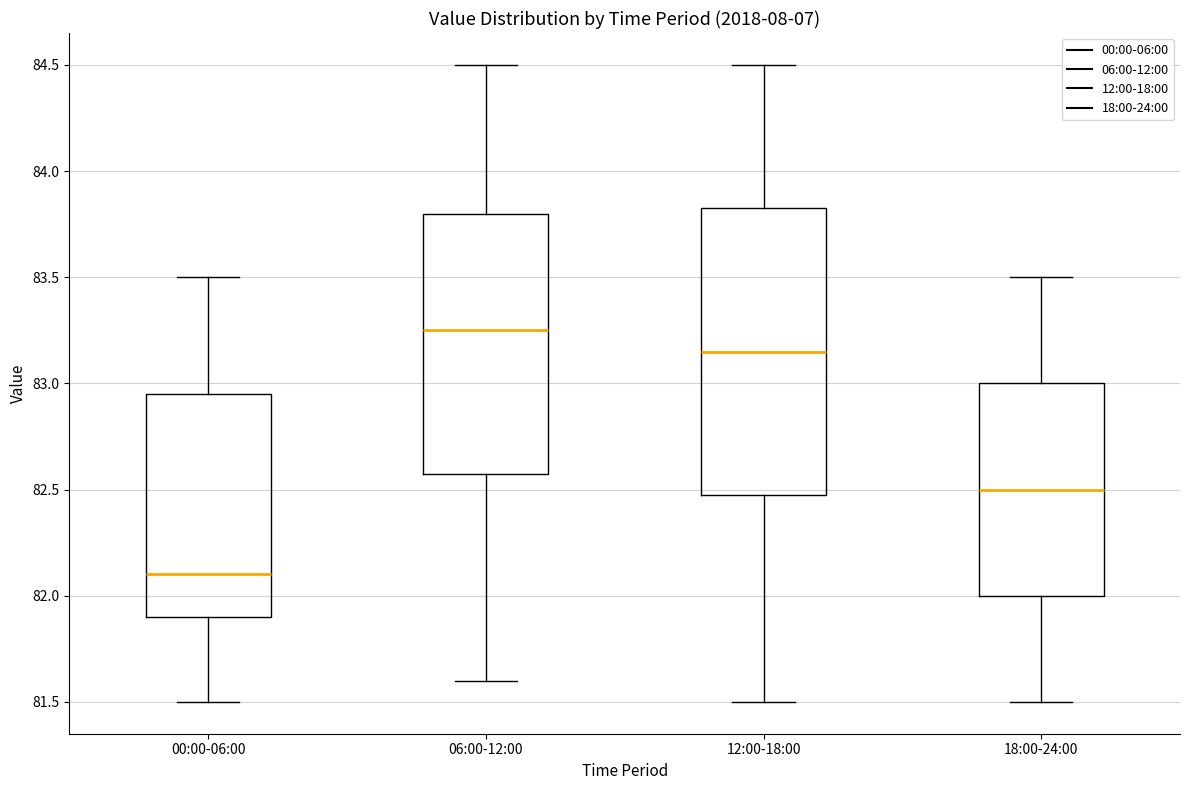

Where is the upper edge of the box for 18:00-24:00 on the y-axis? The values are not printed on the chart, so give them approximately, as read against the axis.

83.00